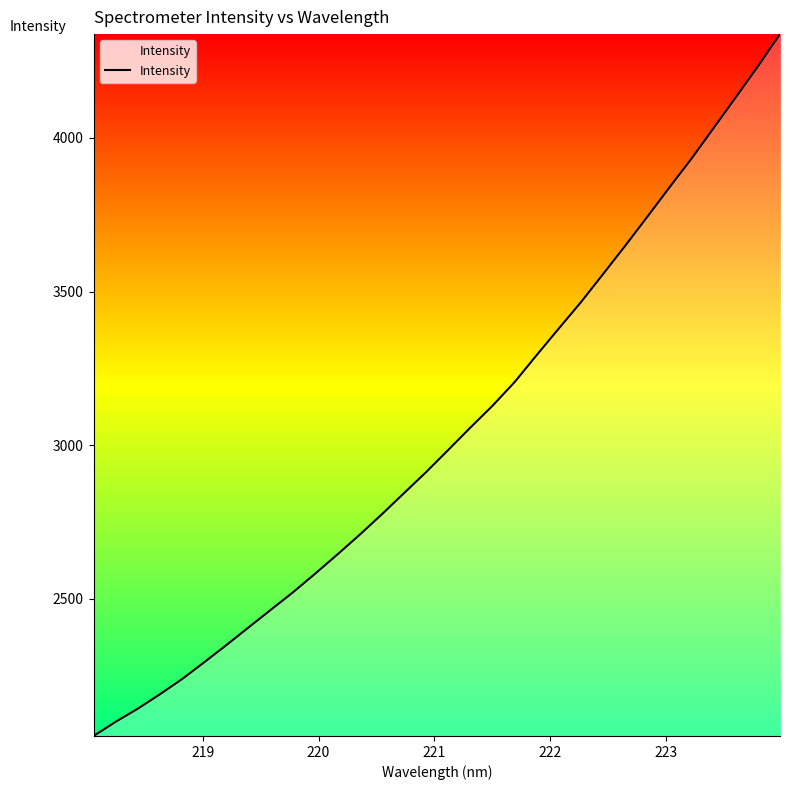

What is the minimum value shown in the chart?

2053.2